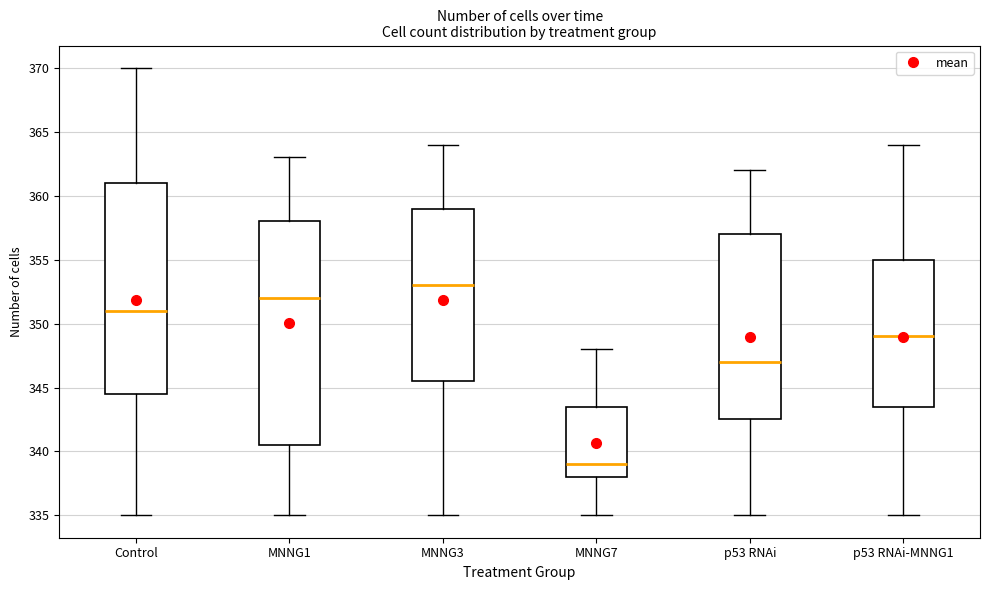

Reading left to right, read every box against the y-axis: the position of its median line, the range the box covers, and the ends of its whiskers. The values are not printed on the chart, so give them approximately, as read against the axis.

Control: median 351.0, box 344.5 to 361.0, whiskers 335.0 to 370.0
MNNG1: median 352.0, box 340.5 to 358.0, whiskers 335.0 to 363.0
MNNG3: median 353.0, box 345.5 to 359.0, whiskers 335.0 to 364.0
MNNG7: median 339.0, box 338.0 to 343.5, whiskers 335.0 to 348.0
p53 RNAi: median 347.0, box 342.5 to 357.0, whiskers 335.0 to 362.0
p53 RNAi-MNNG1: median 349.0, box 343.5 to 355.0, whiskers 335.0 to 364.0